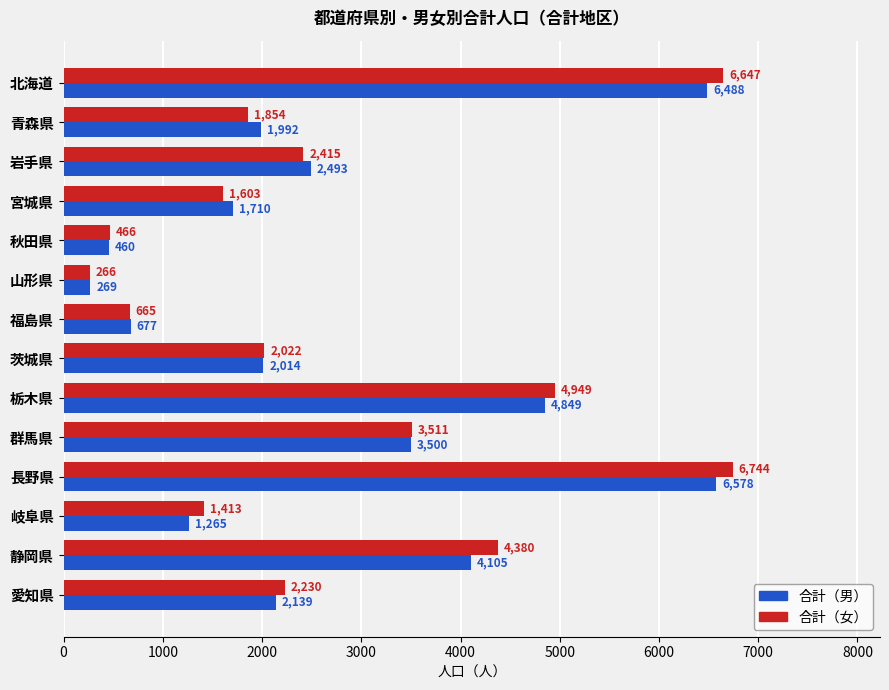

What is the difference between the maximum and second lowest values in the 合計（男） series?

6118